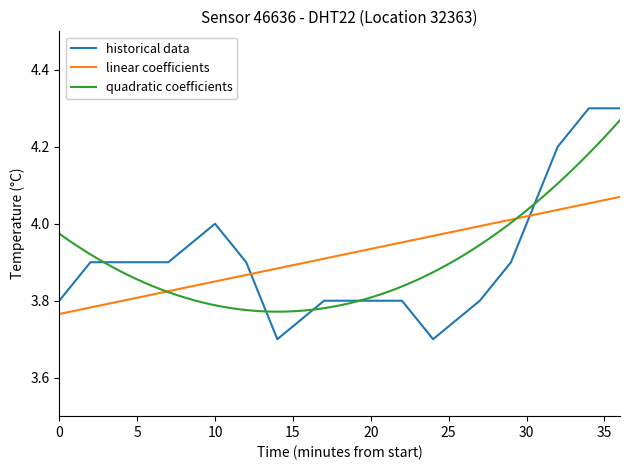

What is the difference between the second highest and minimum values?

0.6